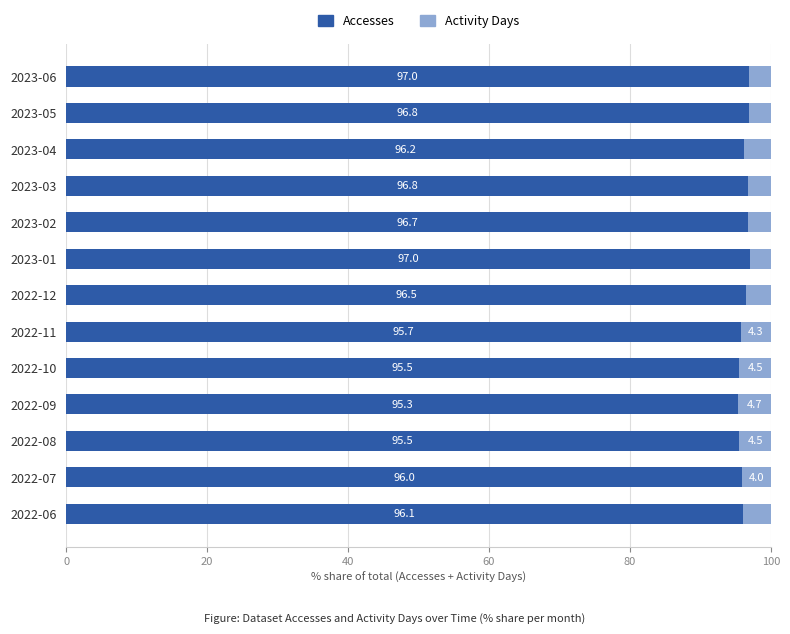

What is the total value across all series at 2023-05?

100.0